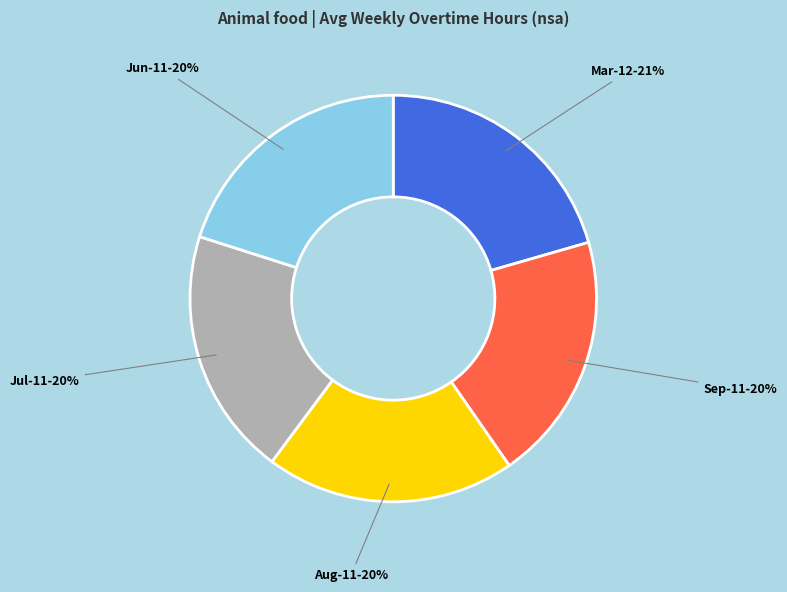

Count the number of slices in the pie.

5